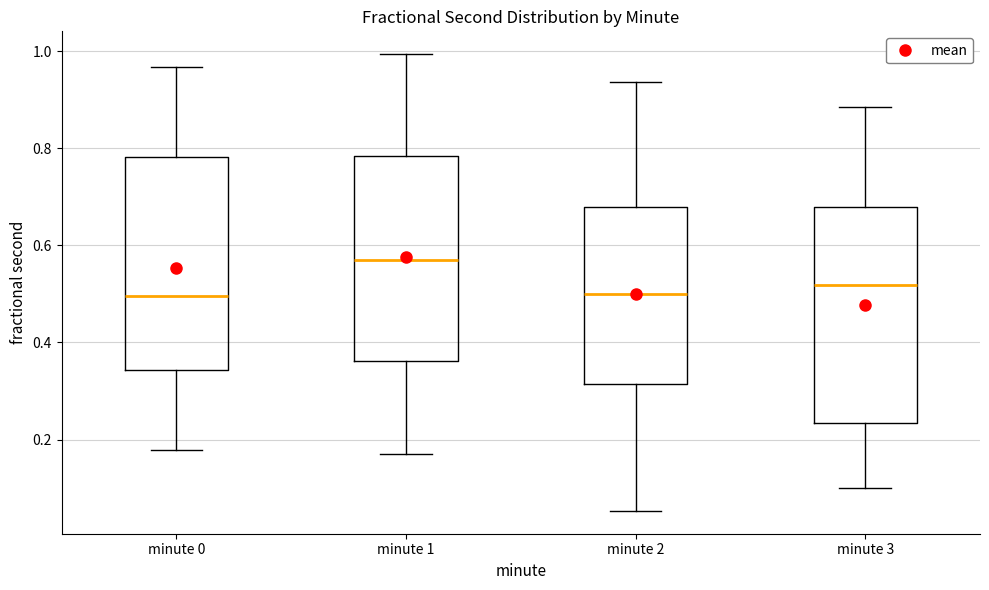

Reading left to right, transcribe this box plot: for each box, give where its median line is, the range the box spans, and where its two whiskers end, as read against the y-axis. The values are not printed on the chart, so give them approximately, as read against the axis.

minute 0: median 0.50, box 0.34 to 0.78, whiskers 0.18 to 0.96
minute 1: median 0.56, box 0.36 to 0.78, whiskers 0.18 to 1.00
minute 2: median 0.50, box 0.32 to 0.68, whiskers 0.06 to 0.94
minute 3: median 0.52, box 0.24 to 0.68, whiskers 0.10 to 0.88